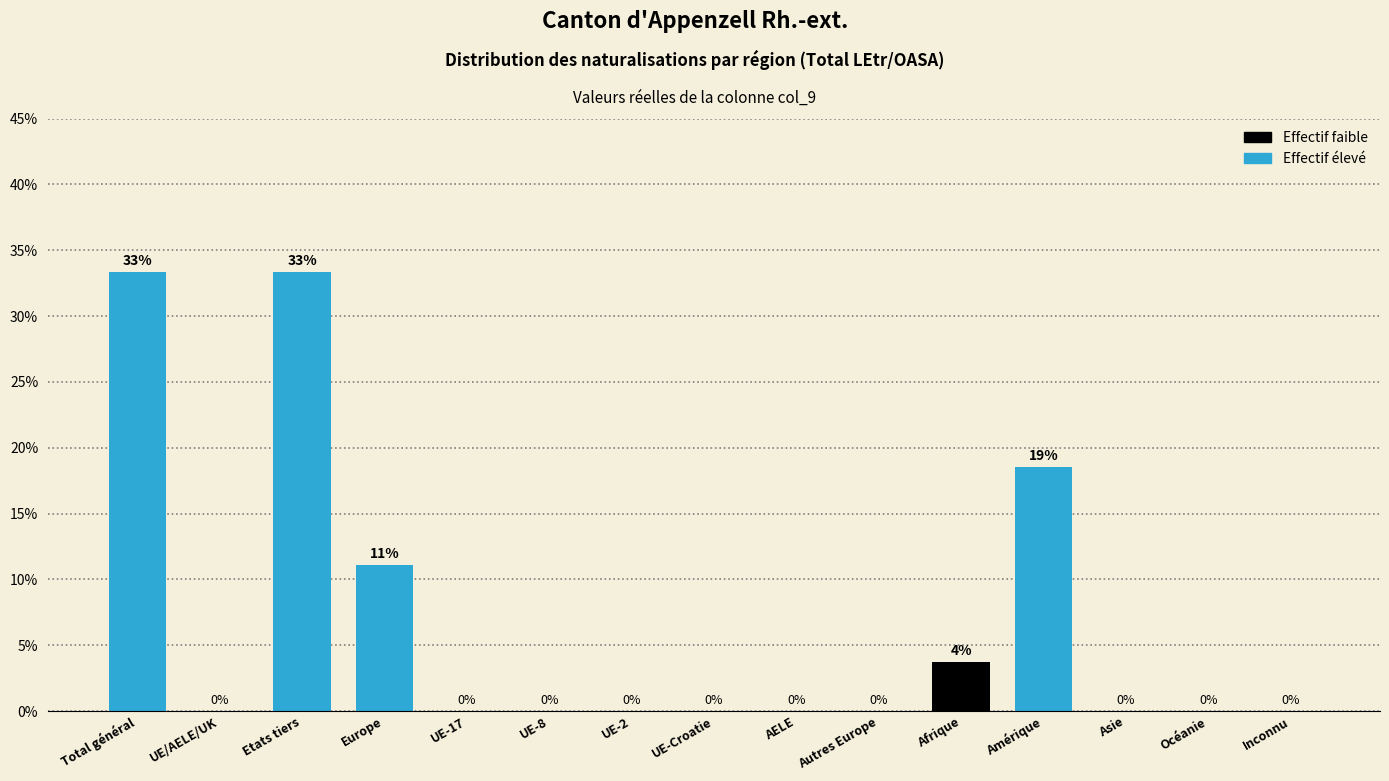

What is the sum of all values?

100.0